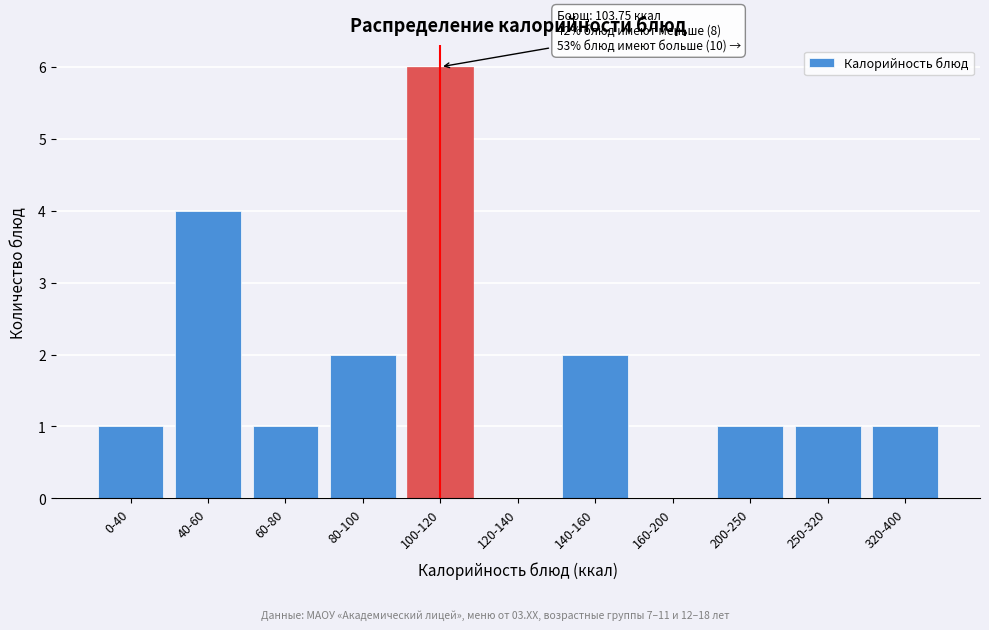

Reading left to right, extract all data points from this chart.

0-40=1	40-60=4	60-80=1	80-100=2	100-120=6	120-140=0	140-160=2	160-200=0	200-250=1	250-320=1	320-400=1